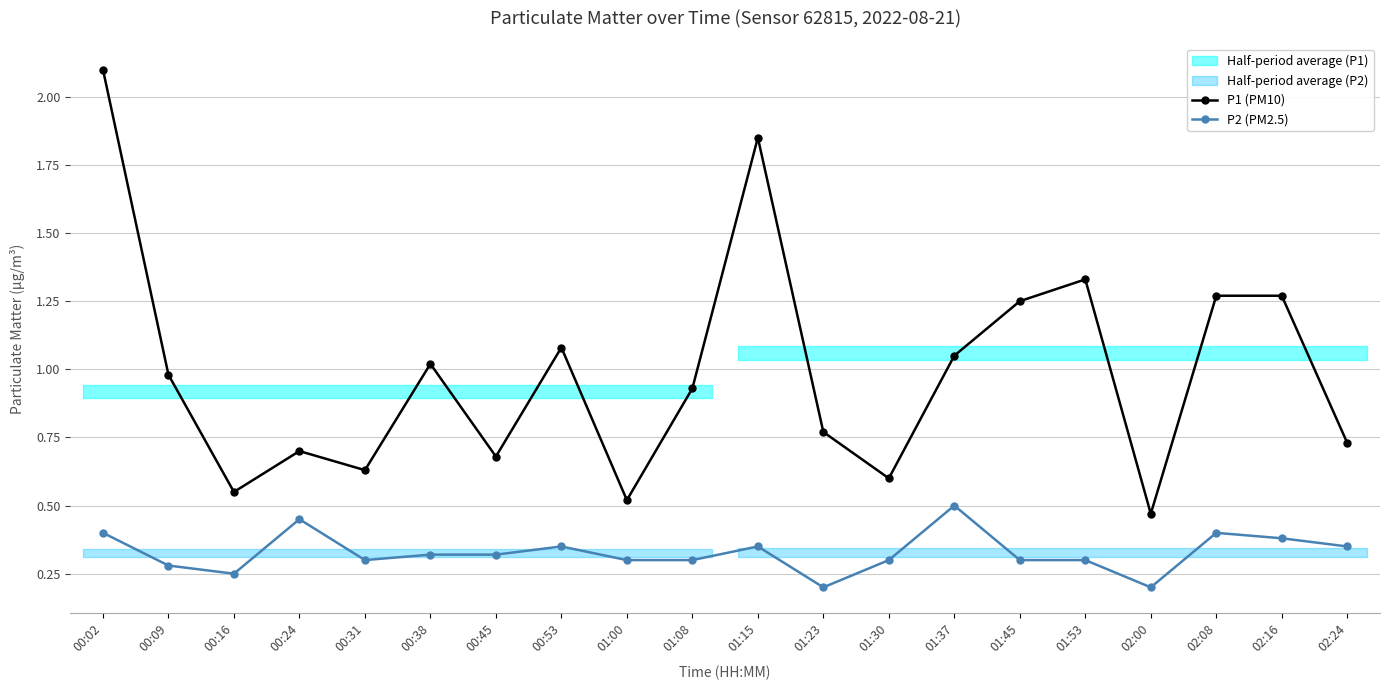

What is the difference between the P1 (PM10) values at 01:23 and 00:09?

0.2